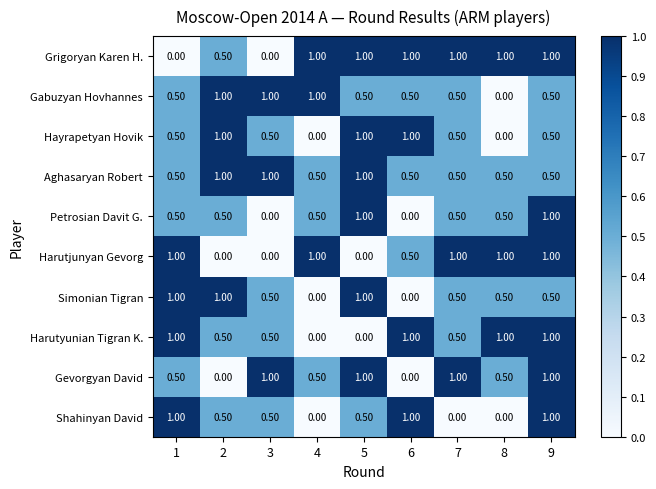

How many categories are shown in the chart?

9